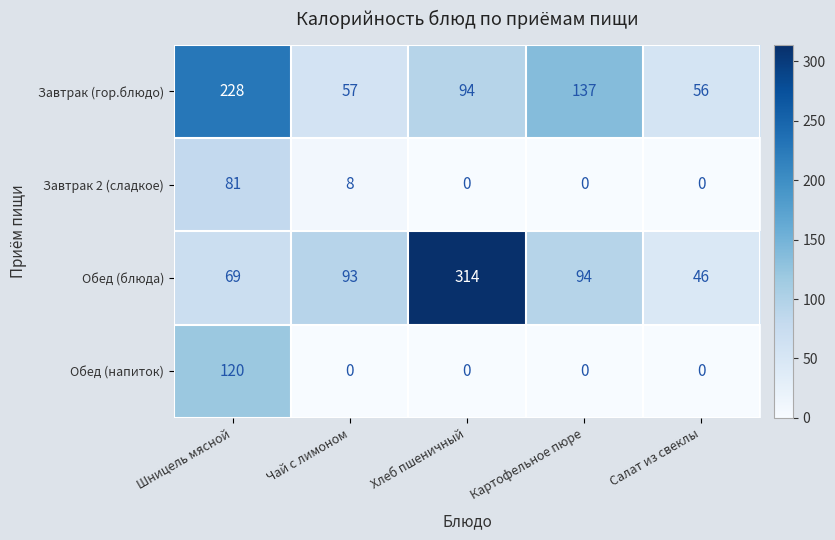

Which label corresponds to the largest value in the chart?

Хлеб пшеничный